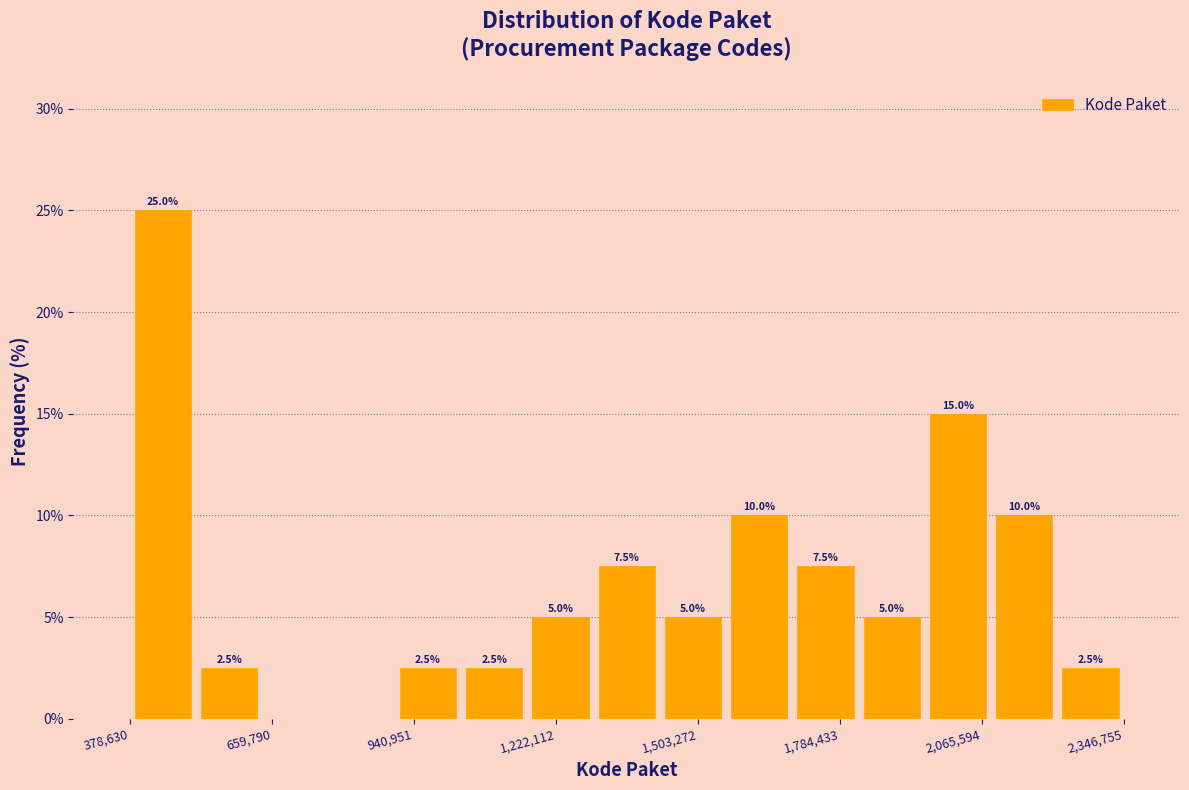

Around what value on the x-axis is the tallest bar? Give the approximate position of its centre, as read against the axis.

450000